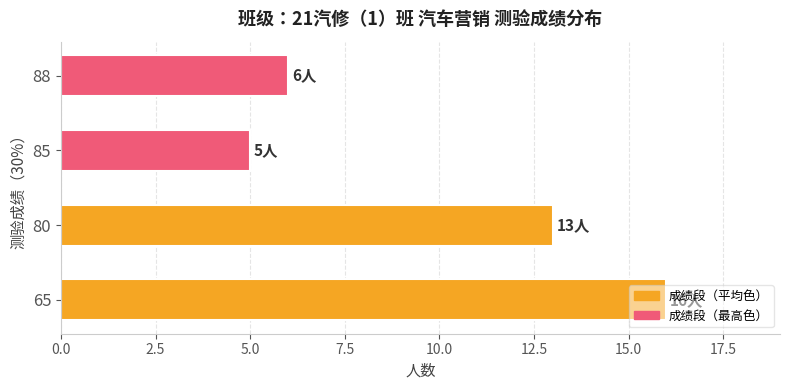

Read the value at 80, to the nearest 10.

10